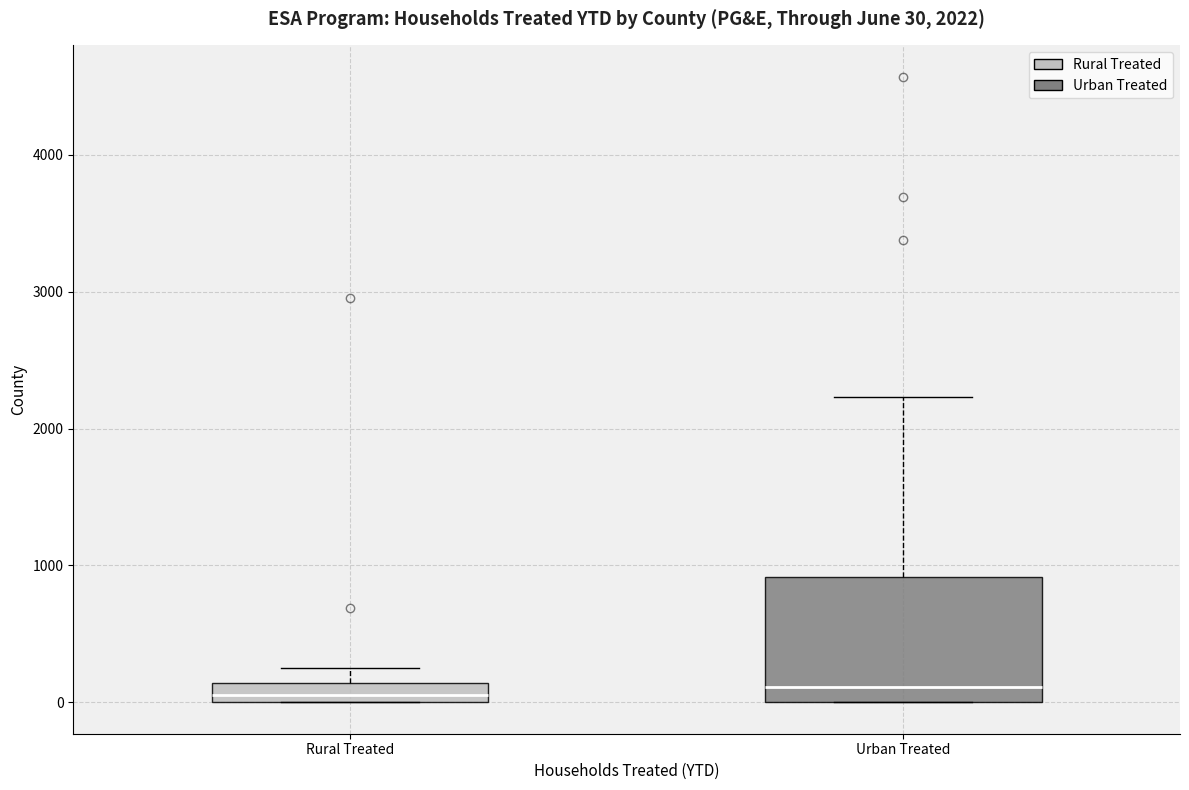

Comparing the boxes themselves (not the whiskers), which one is the tallest?

Urban Treated